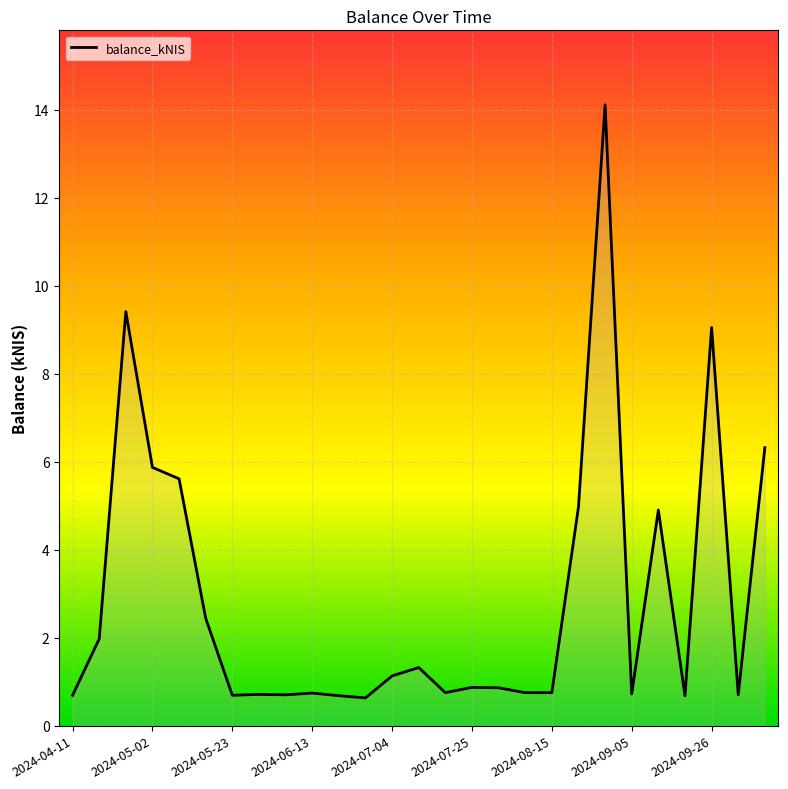

What is the difference between the maximum and minimum values?

13.5